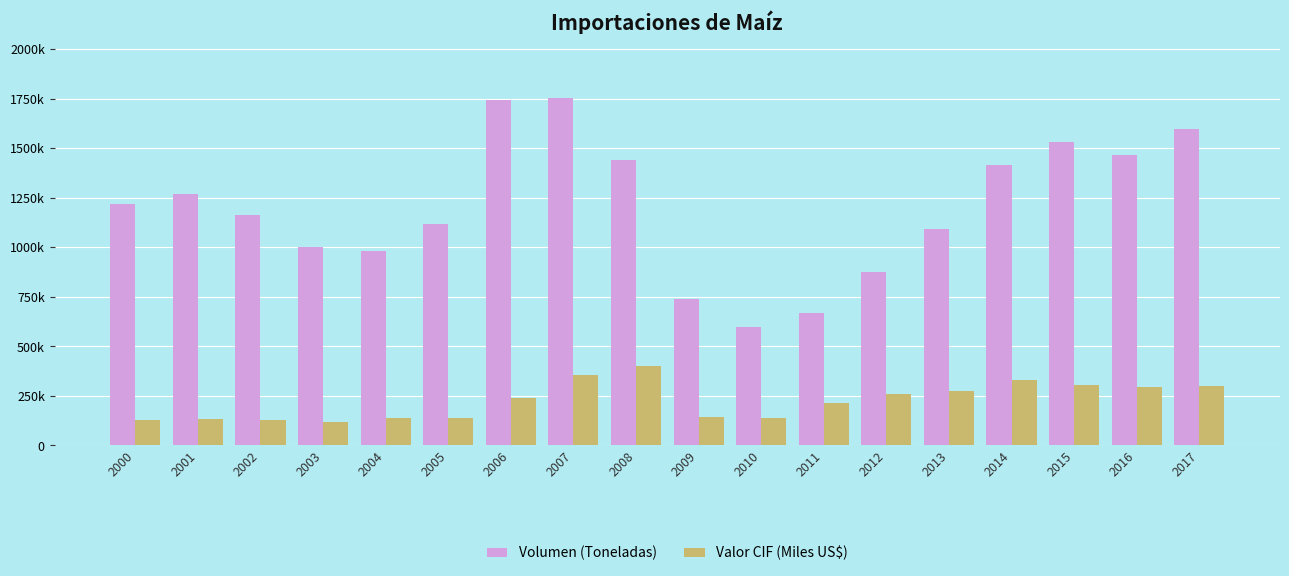

Does the chart contain stacked bars?

No